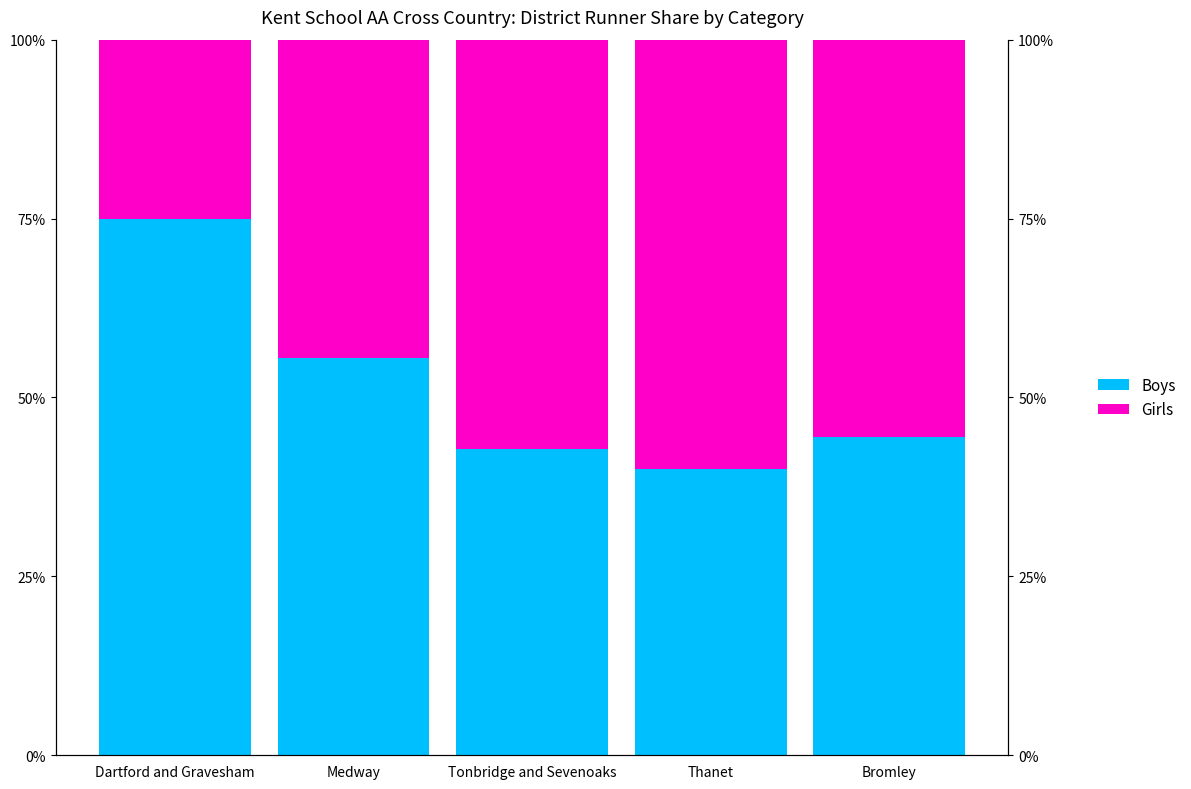

At Thanet, list the series in order from smallest to largest.

Boys, Girls